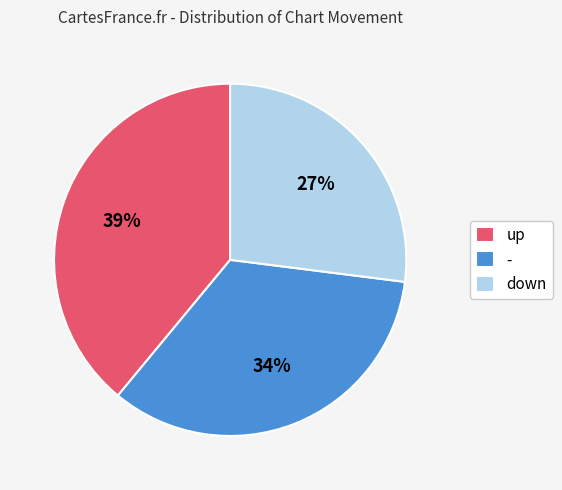

Does down account for over 50% of the chart?

No